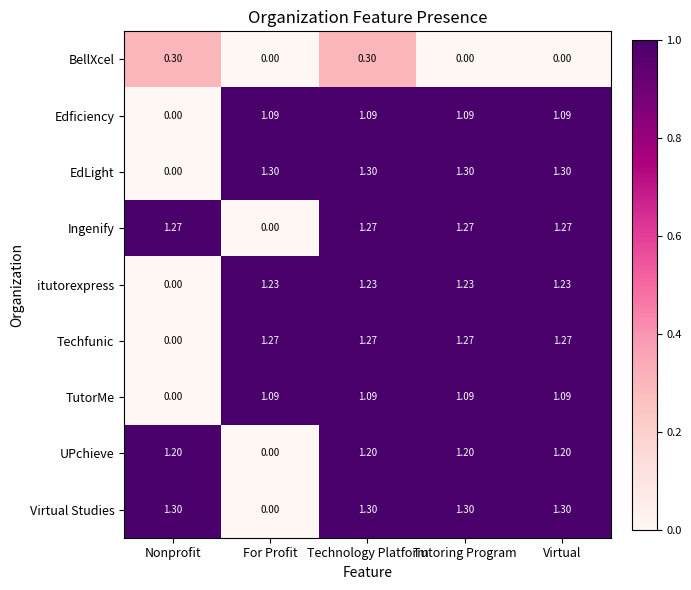

Is the value of itutorexpress at For Profit greater than the value of Virtual Studies at Technology Platform?

No